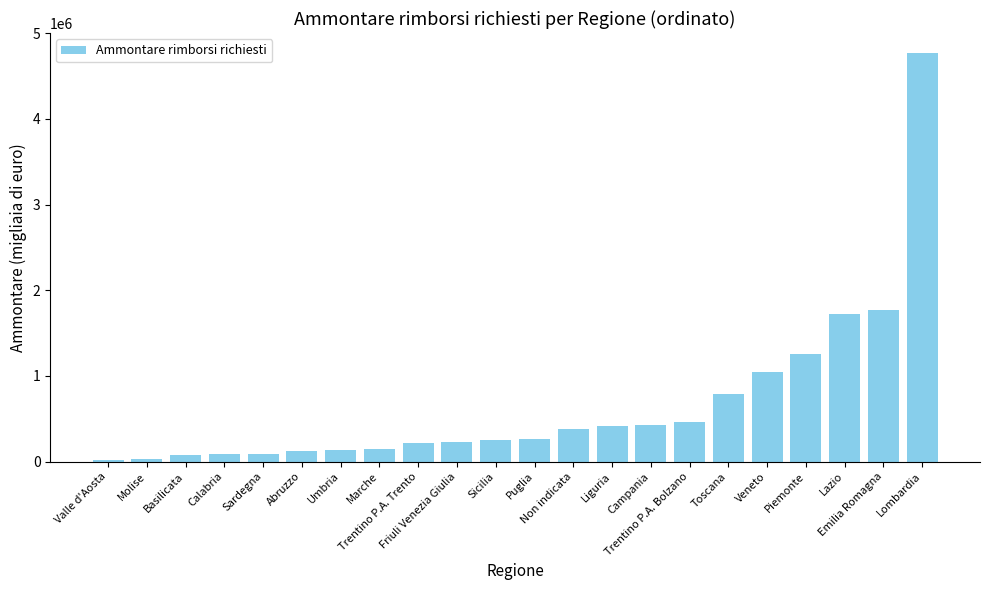

What is the change in value from Toscana to Lazio?

+932514